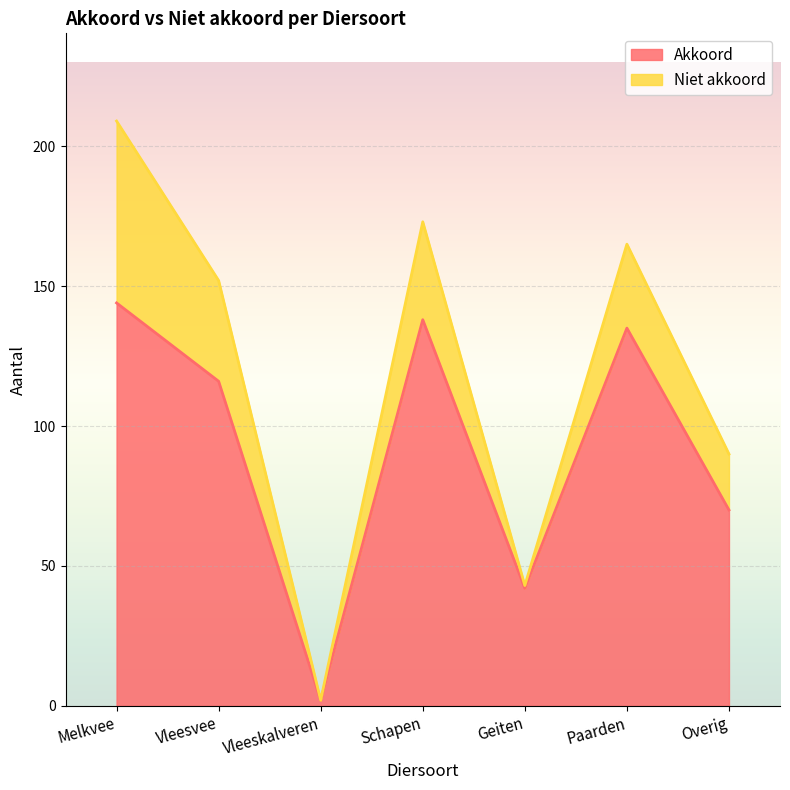

Rank the categories by value from highest to lowest.

Melkvee, Schapen, Paarden, Vleesvee, Overig, Geiten, Vleeskalveren